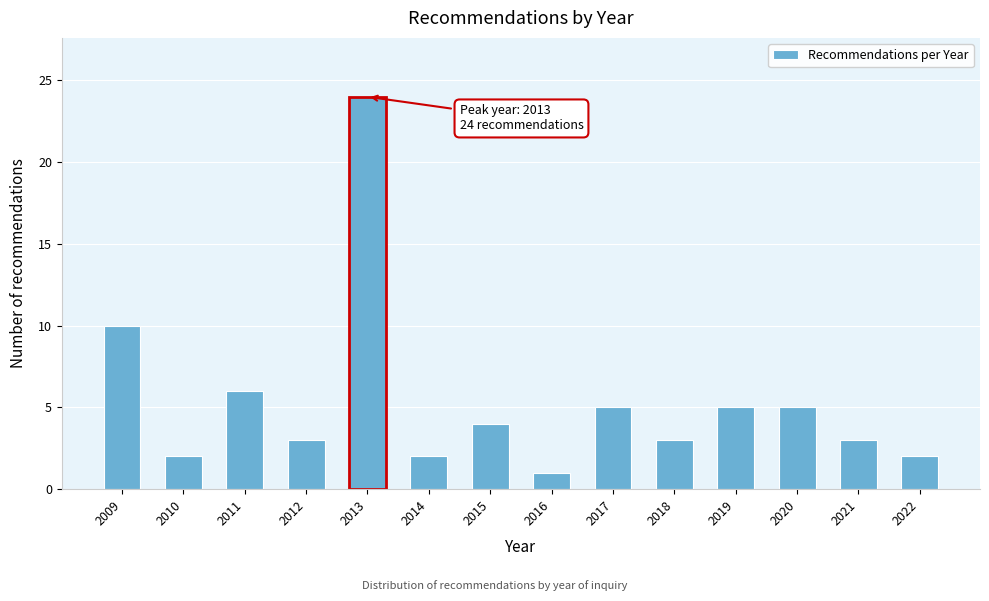

Reading left to right, list all the values displayed in this chart.

2009=10	2010=2	2011=6	2012=3	2013=24	2014=2	2015=4	2016=1	2017=5	2018=3	2019=5	2020=5	2021=3	2022=2